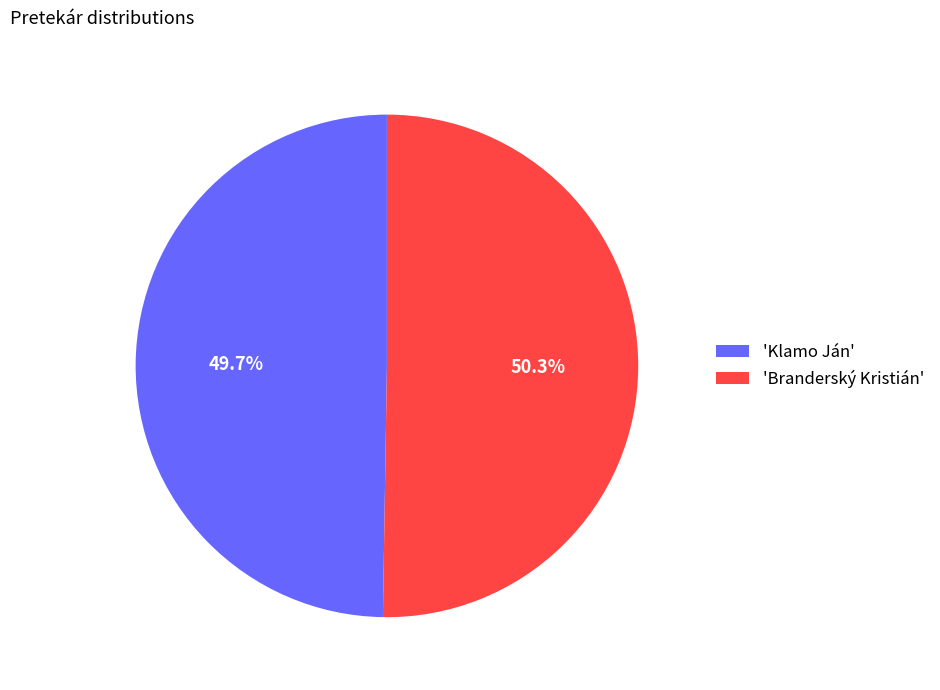

Which has a higher value, 'Branderský Kristián' or 'Klamo Ján'?

'Branderský Kristián'